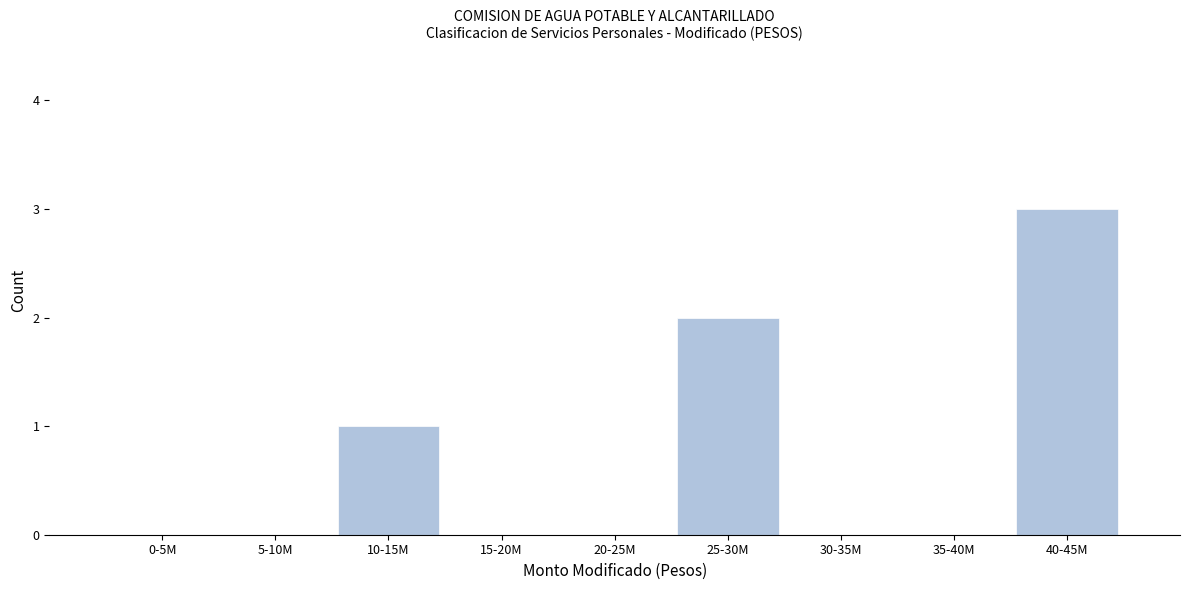

Reading right to left, transcribe all the data shown in this chart.

40-45M=3	35-40M=0	30-35M=0	25-30M=2	20-25M=0	15-20M=0	10-15M=1	5-10M=0	0-5M=0